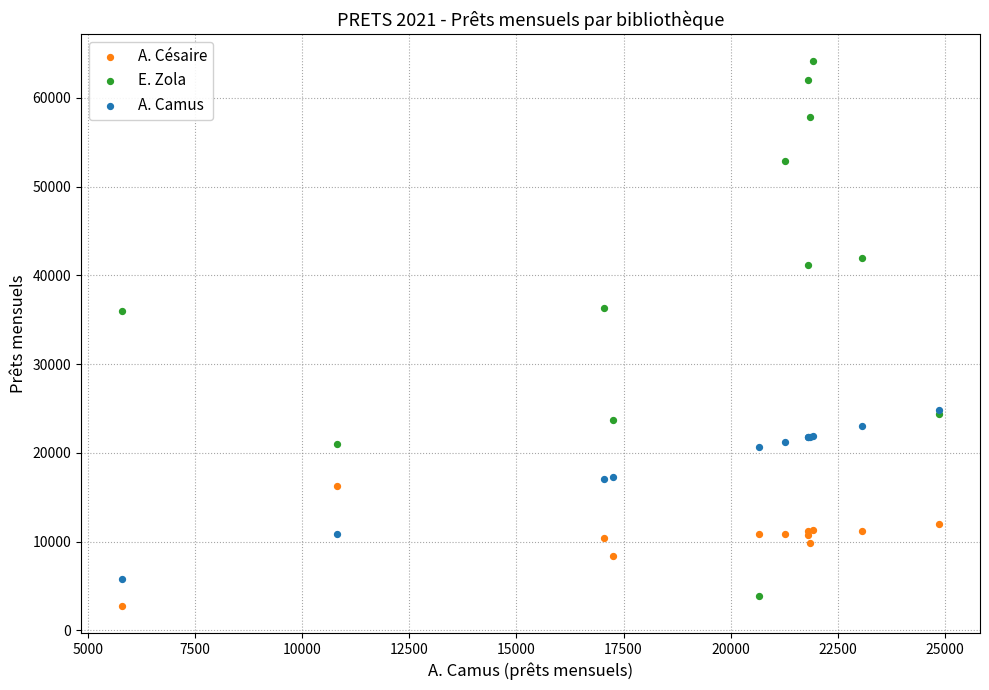

What are all the series names shown in the legend?

A. Césaire, E. Zola, A. Camus